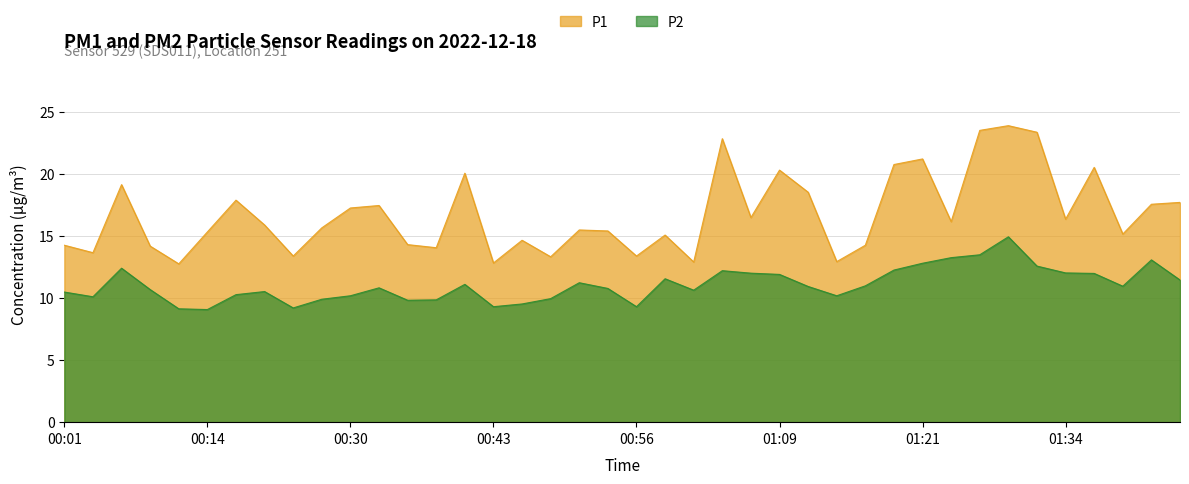

What is the minimum value for P1?

12.8